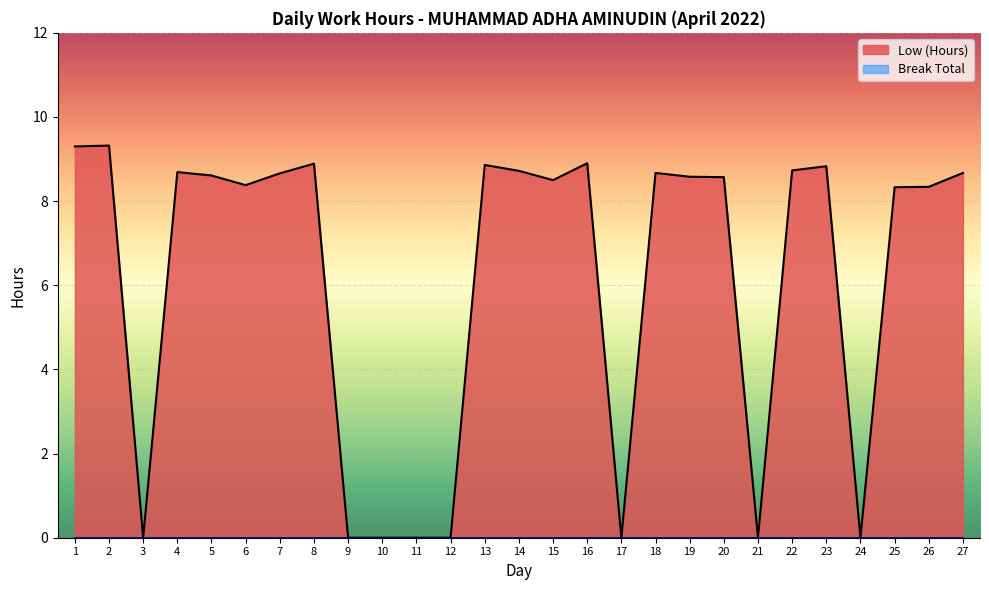

What is the difference between the maximum and second lowest values?

9.3